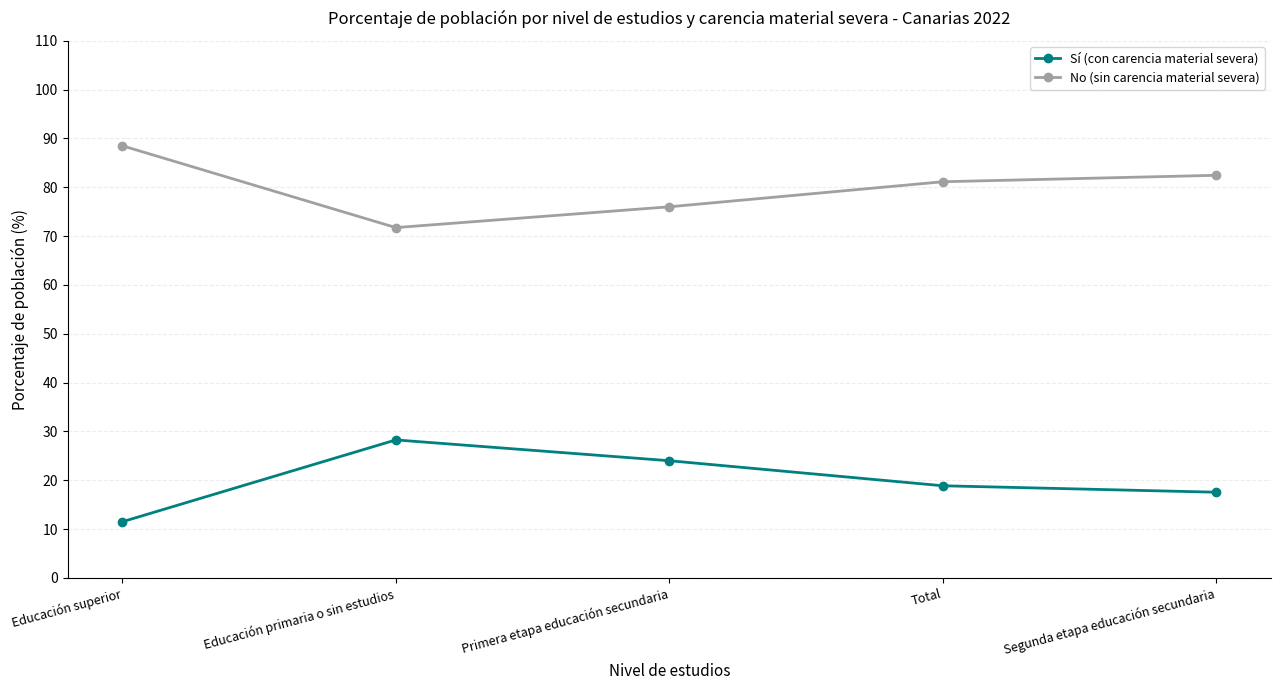

What position from the right is Primera etapa educación secundaria?

3